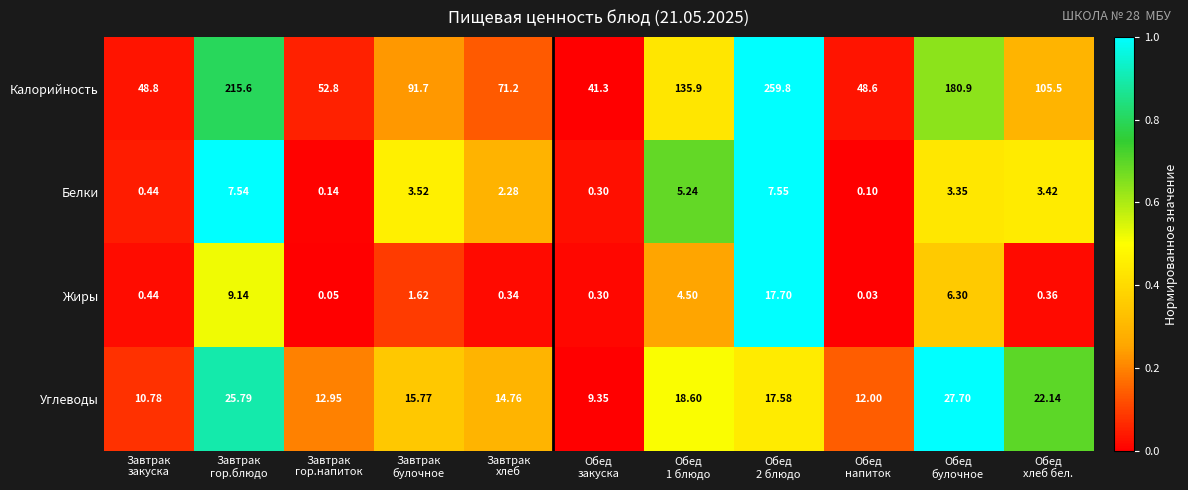

Which series has the widest spread of values?

Калорийность